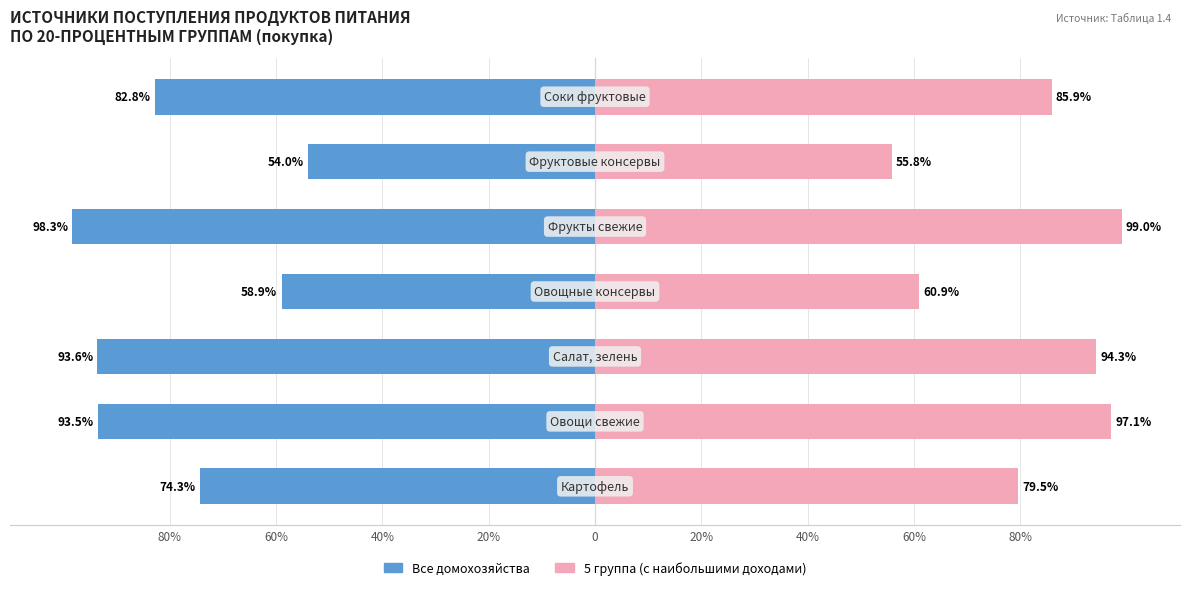

At how many categories does at least one series exceed -7?

7